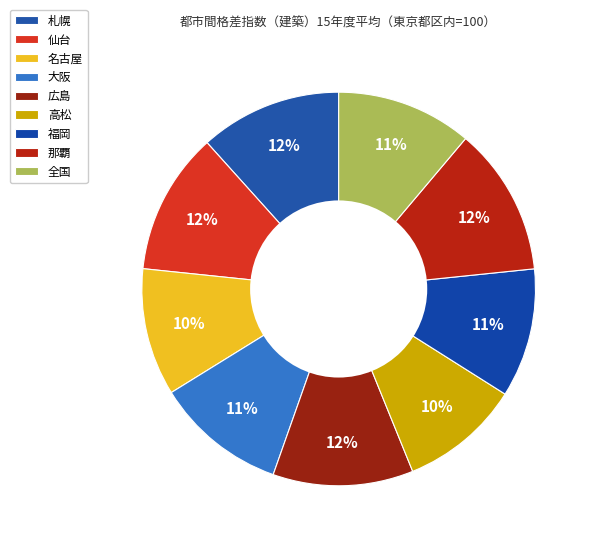

Which category has the biggest portion of the pie?

那覇